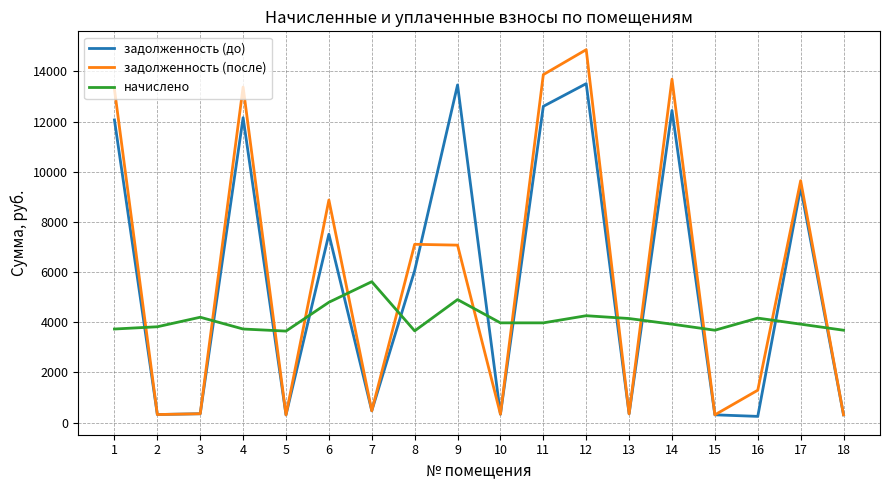

At which category is the sum across all series the highest?

12